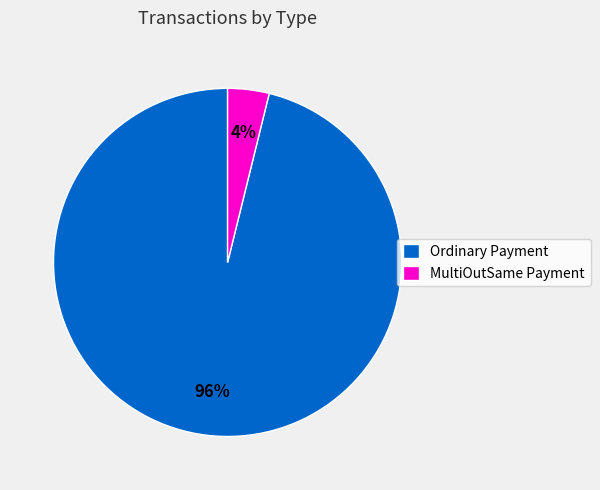

Rank the categories by value from lowest to highest.

MultiOutSame Payment, Ordinary Payment